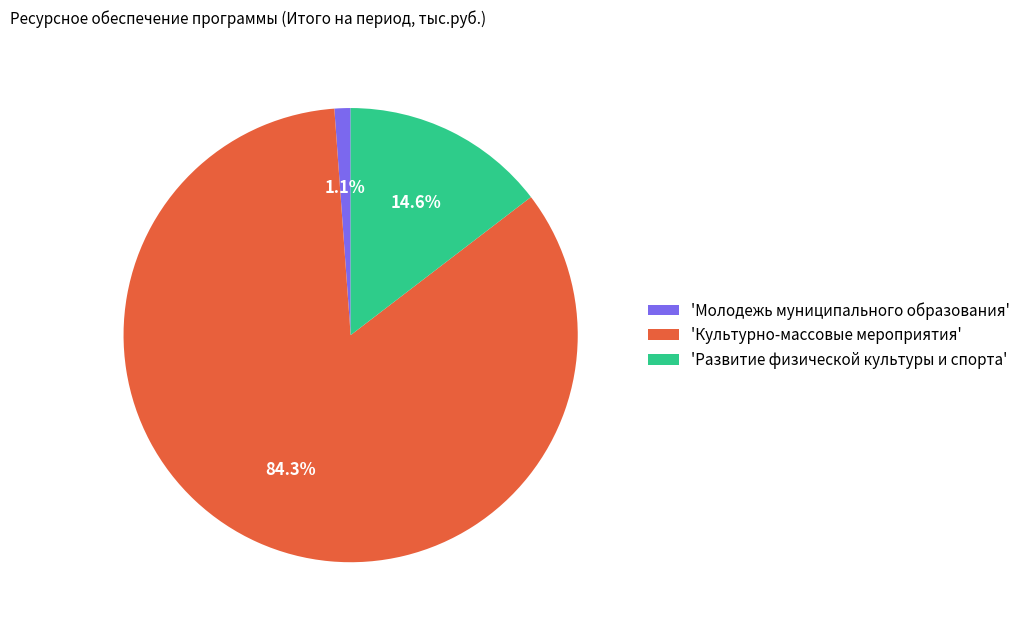

Which slice is the largest?

'Культурно-массовые мероприятия'